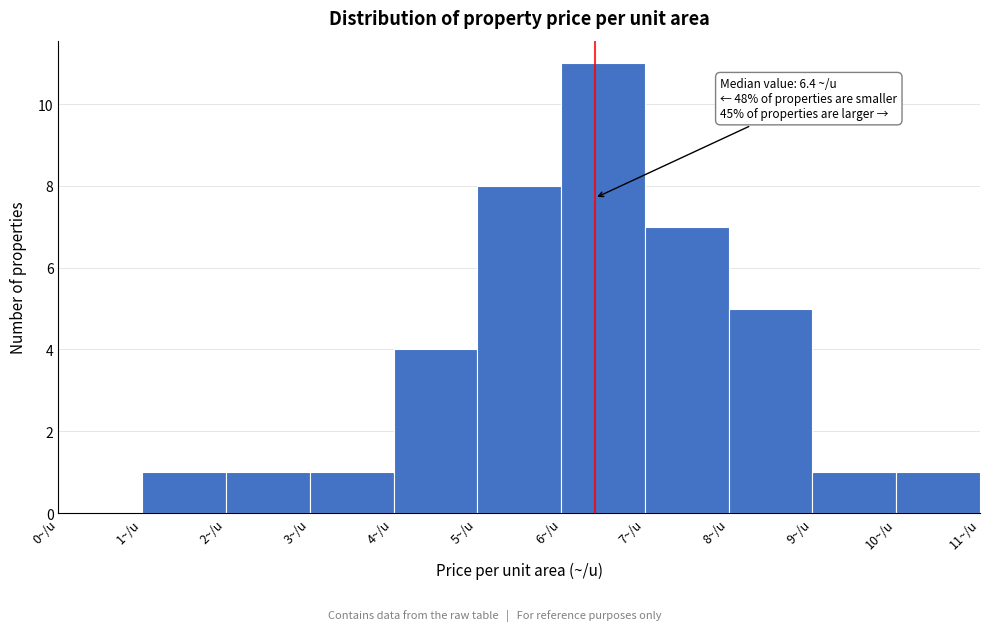

Over which range of the x-axis is the bar tallest?

6 to 7